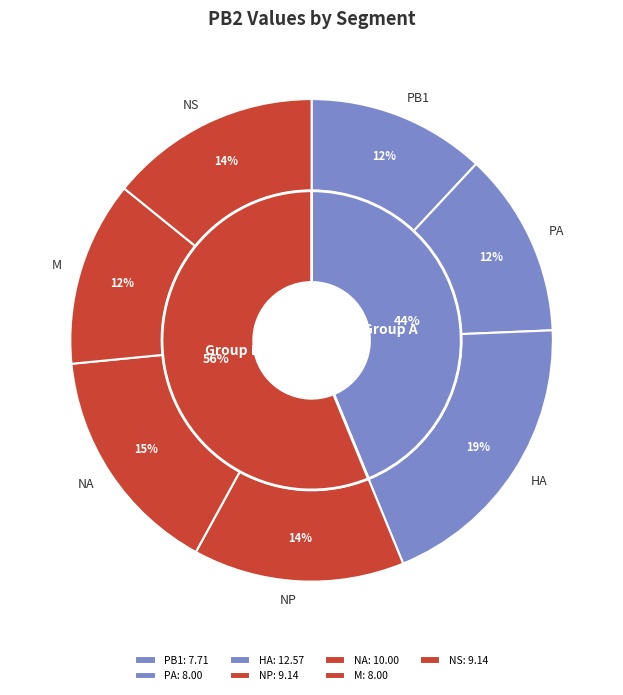

Is there a majority slice in this chart?

No